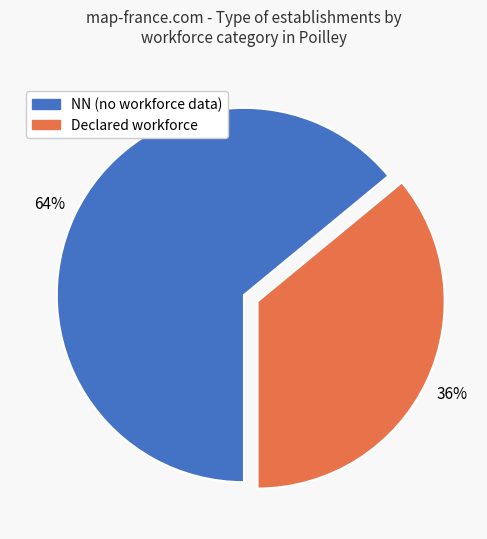

Is there a majority slice in this chart?

Yes